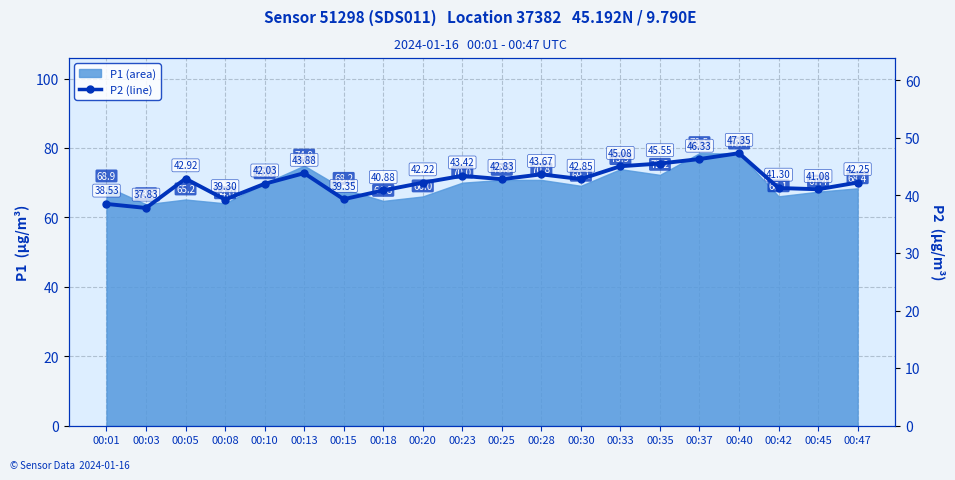

What is the change in value from 00:23 to 00:40?

+3.9